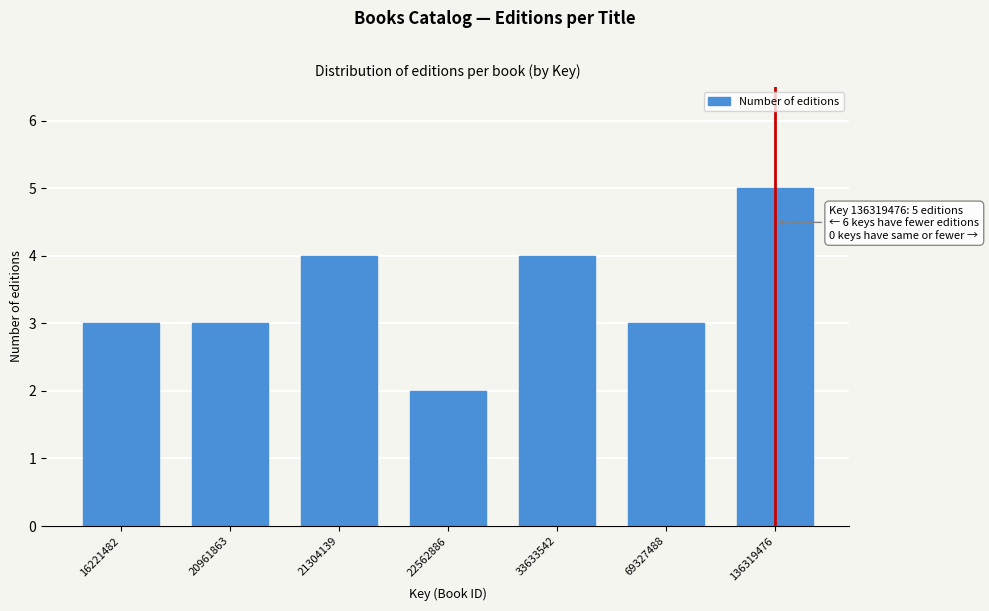

Reading left to right, what are all the values shown in this chart?

3	3	4	2	4	3	5